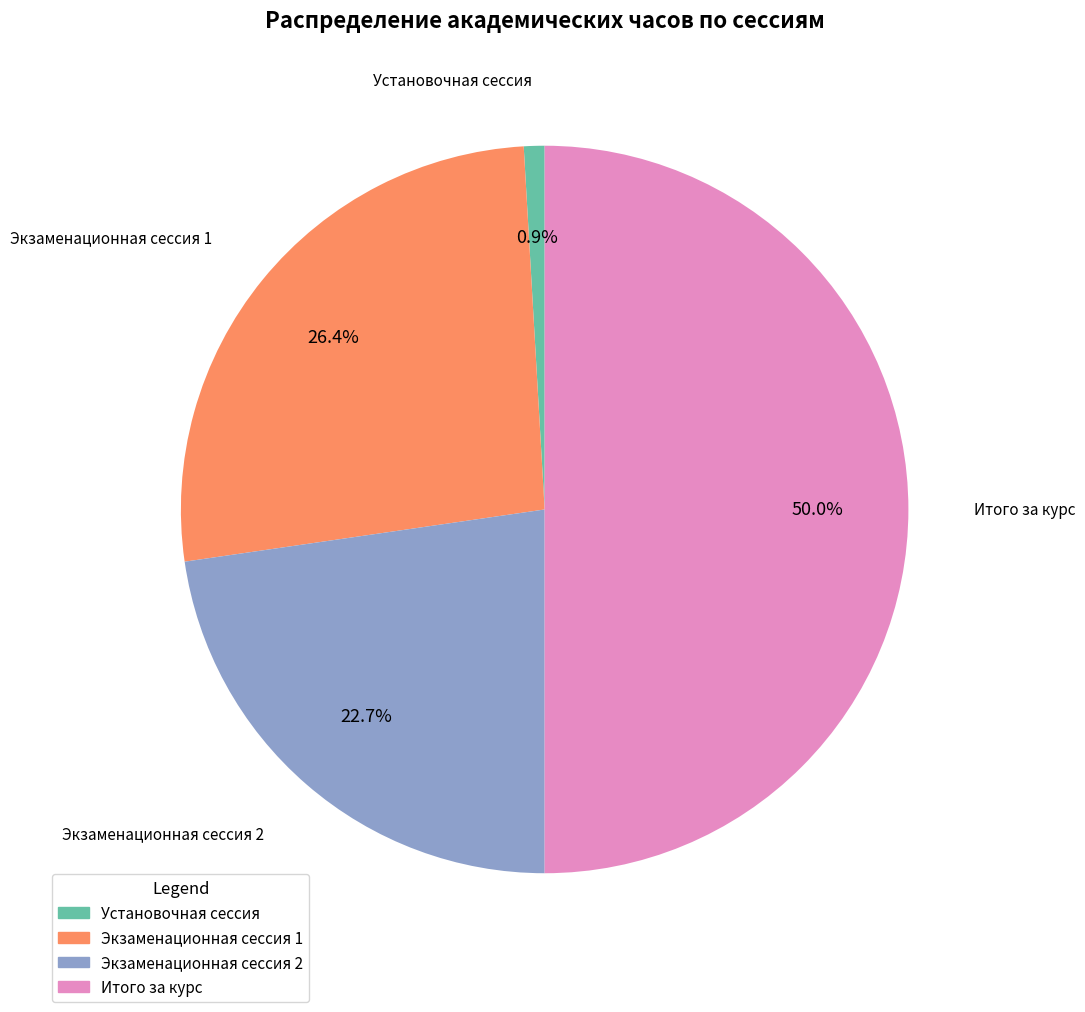

To the nearest percent, what percentage of the pie is Итого за курс?

50%